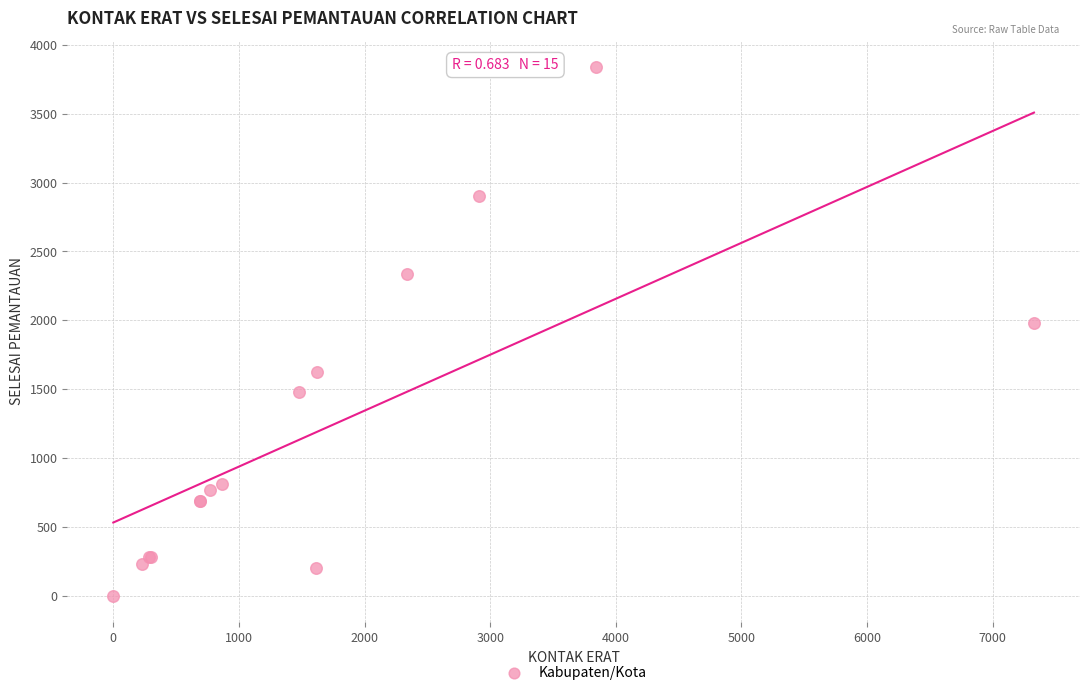

What Y value in the scatter plot is closest to 1920?

1980